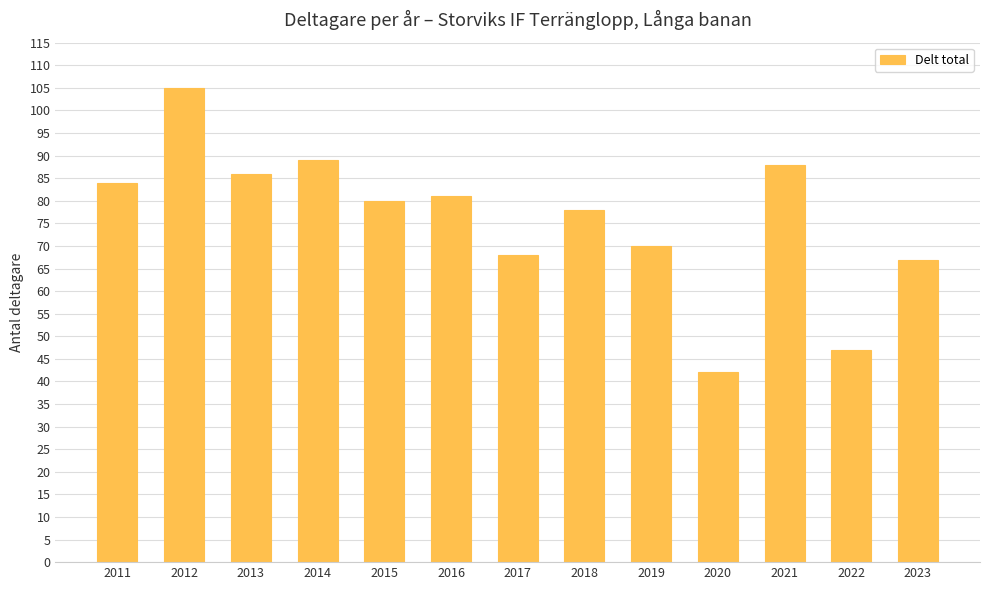

Does the chart contain any negative values?

No